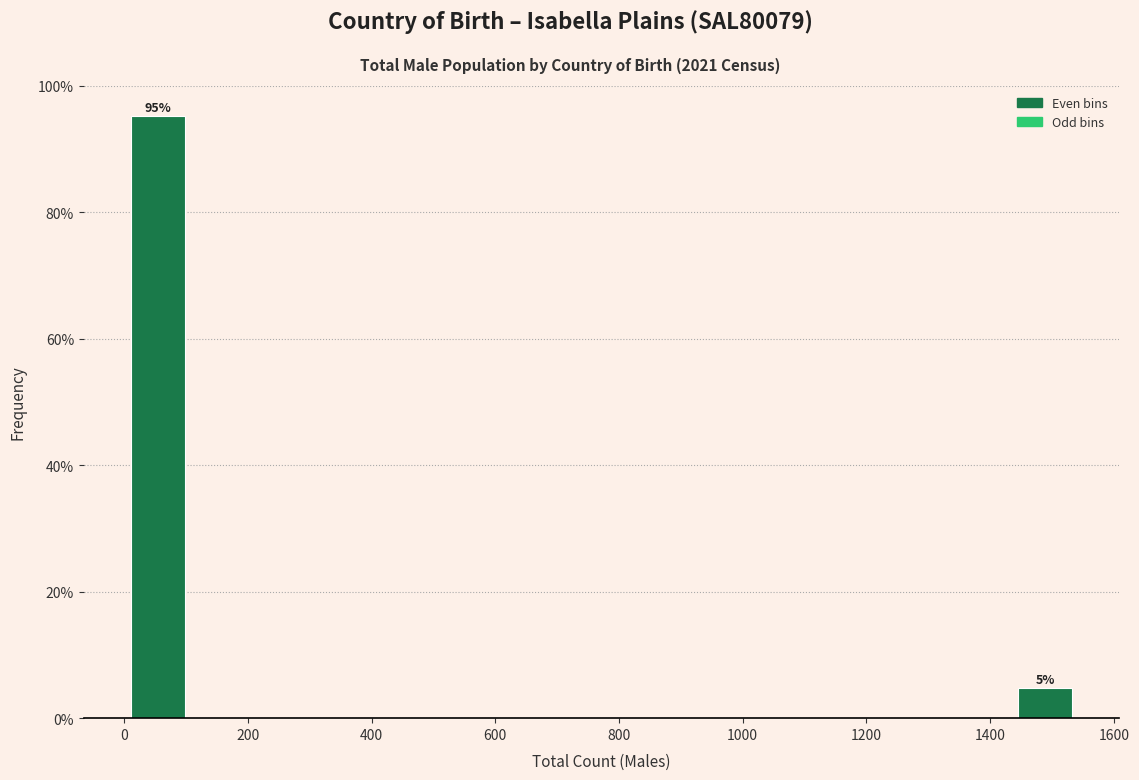

Over which range of the x-axis is the bar tallest?

0 to 100